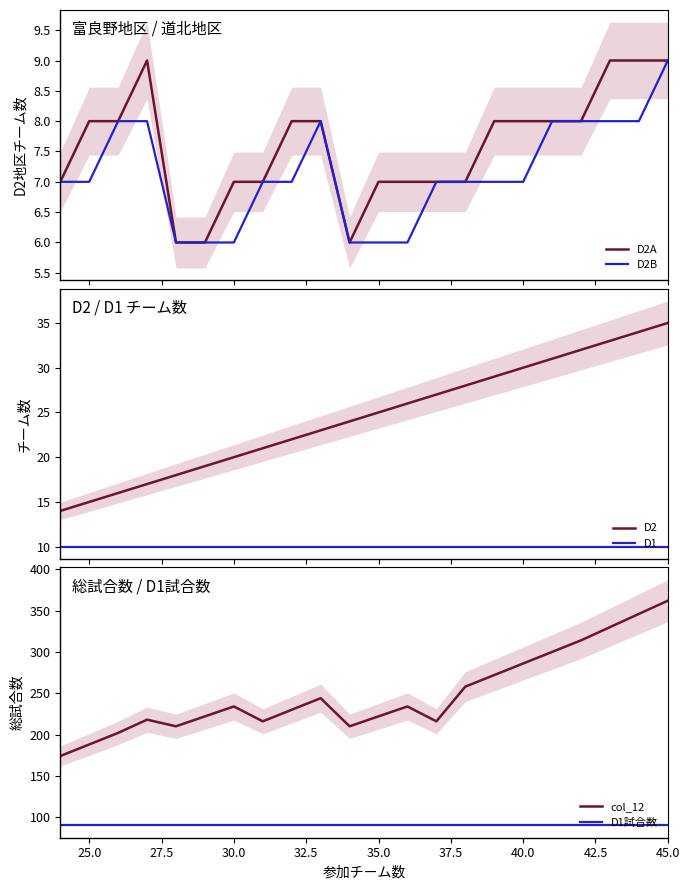

The col_12 series shows 362 at 45.0. True or false?

True